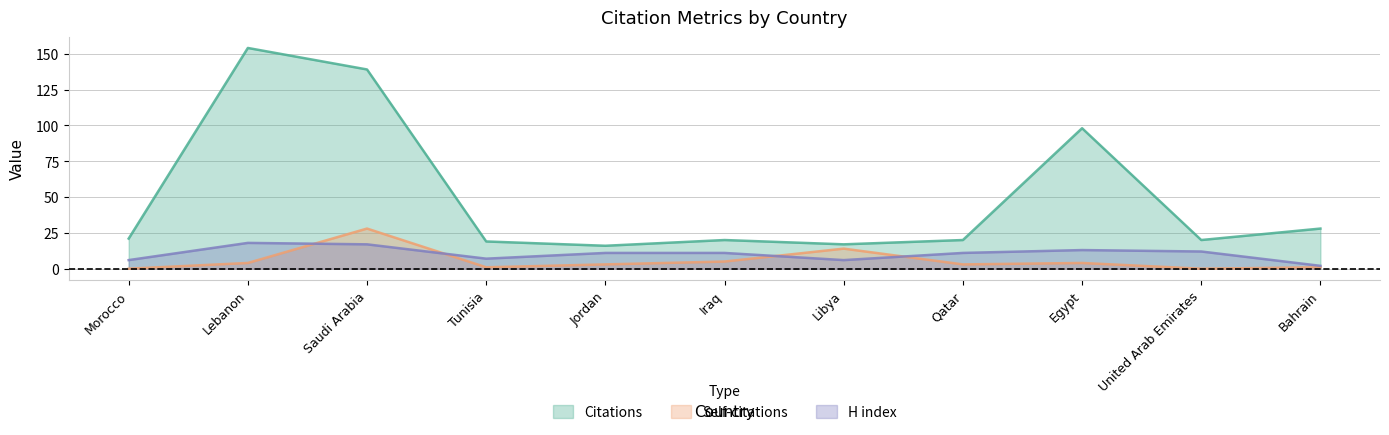

What is the difference between the maximum and minimum values in the Citations series?

138